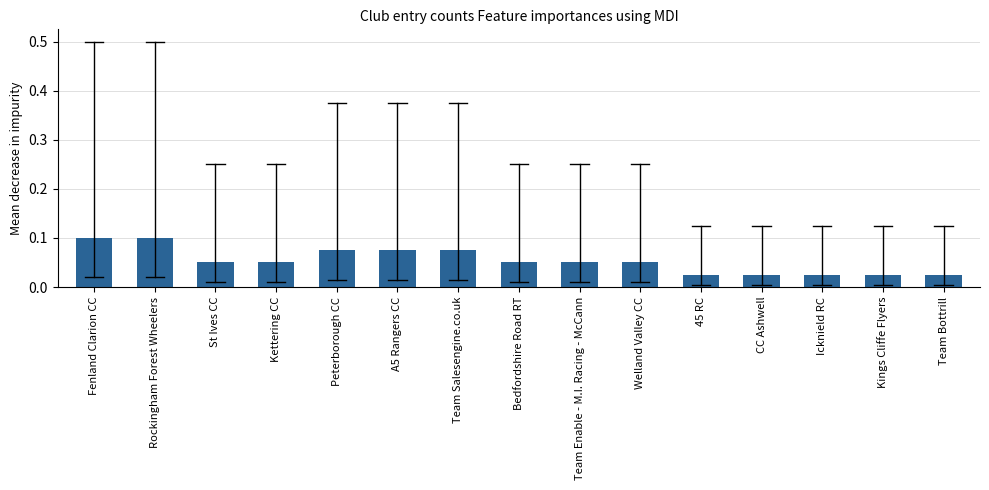

What is the sum of all values?

0.8